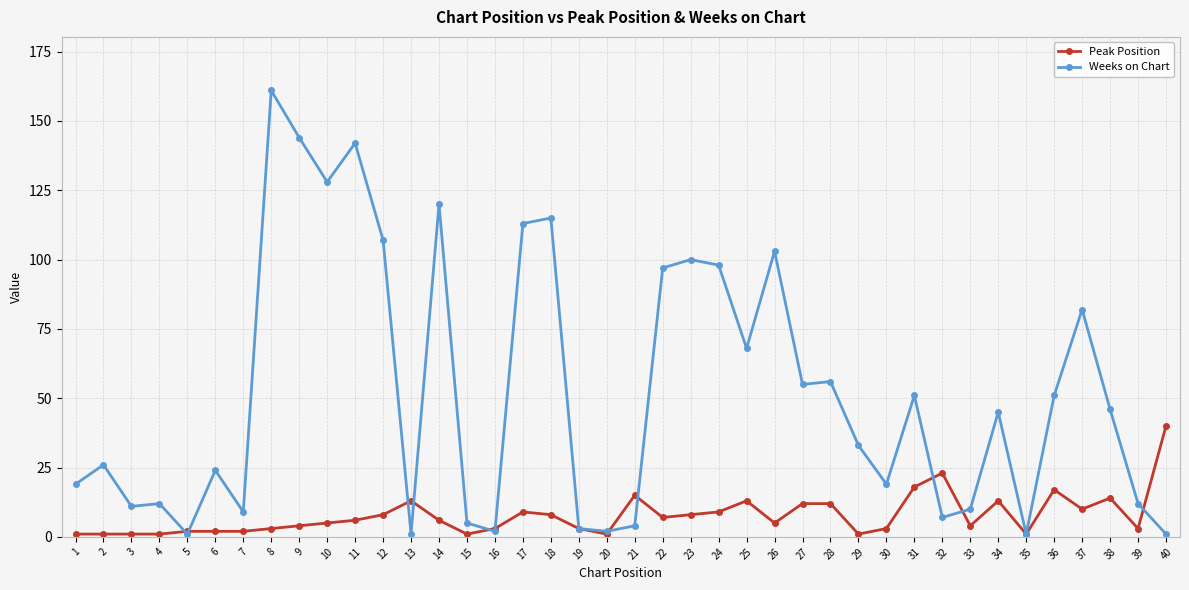

Which category has the highest value across all series?

8